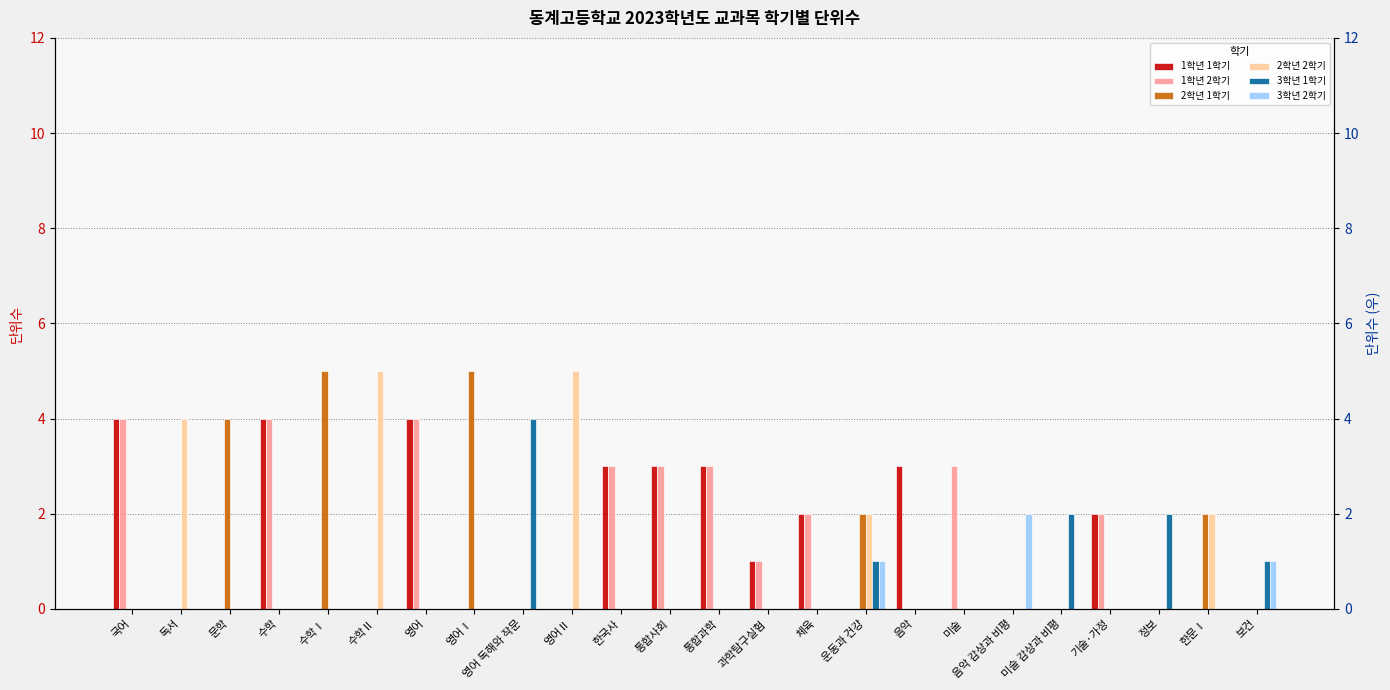

Does the chart contain stacked bars?

No